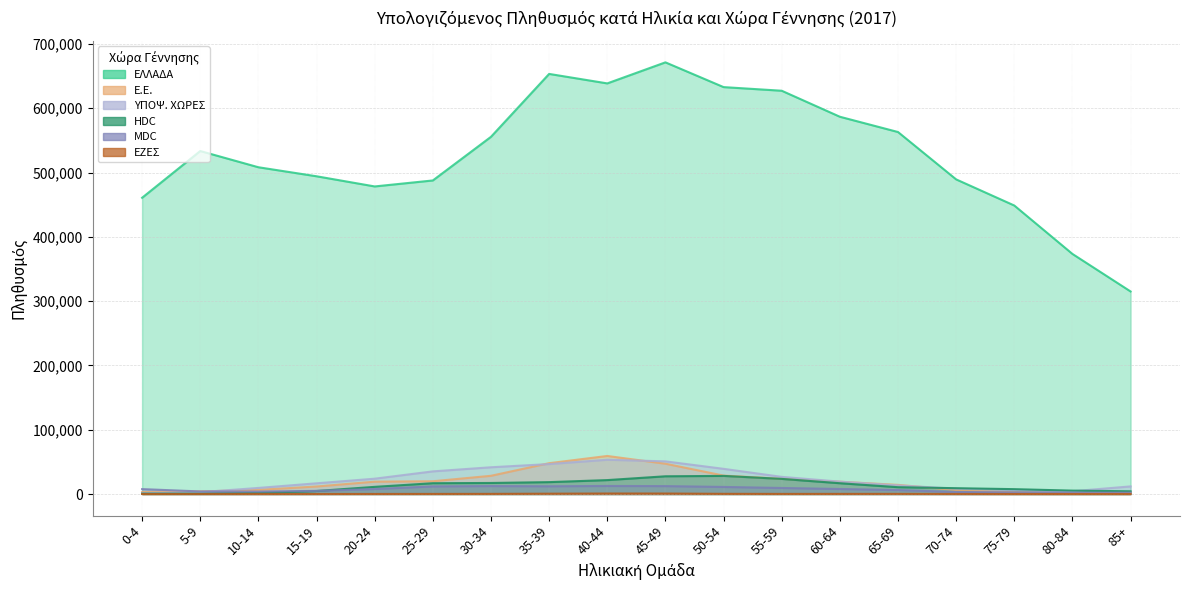

How many categories are shown in the chart?

18